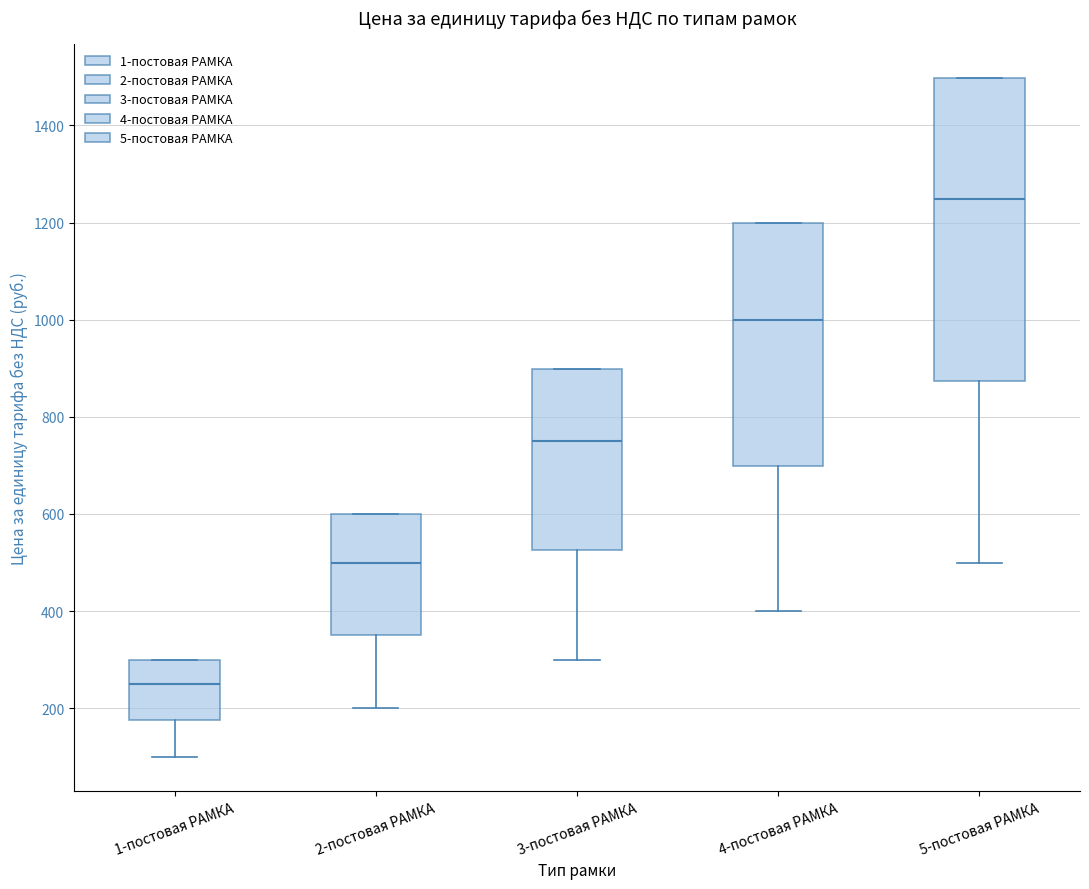

Reading left to right, transcribe this box plot: for each box, give where its median line is, the range the box spans, and where its two whiskers end, as read against the y-axis. The values are not printed on the chart, so give them approximately, as read against the axis.

1-постовая РАМКА: median 260, box 180 to 300, whiskers 100 to 300
2-постовая РАМКА: median 500, box 360 to 600, whiskers 200 to 600
3-постовая РАМКА: median 740, box 520 to 900, whiskers 300 to 900
4-постовая РАМКА: median 1000, box 700 to 1200, whiskers 400 to 1200
5-постовая РАМКА: median 1240, box 880 to 1500, whiskers 500 to 1500